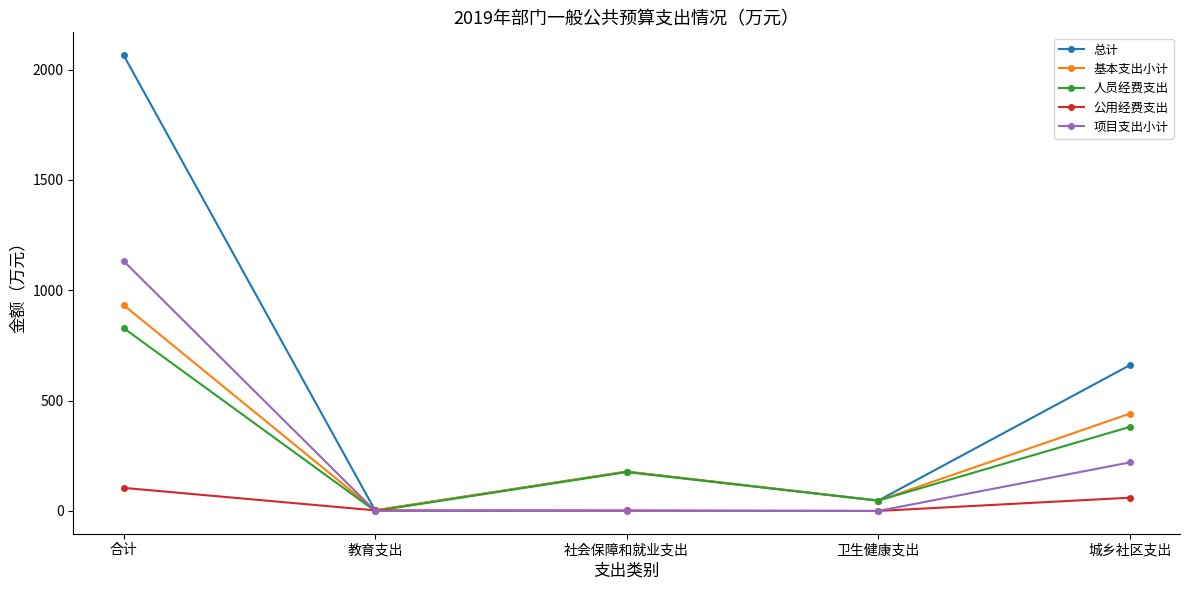

Which series has the largest total across all categories?

总计